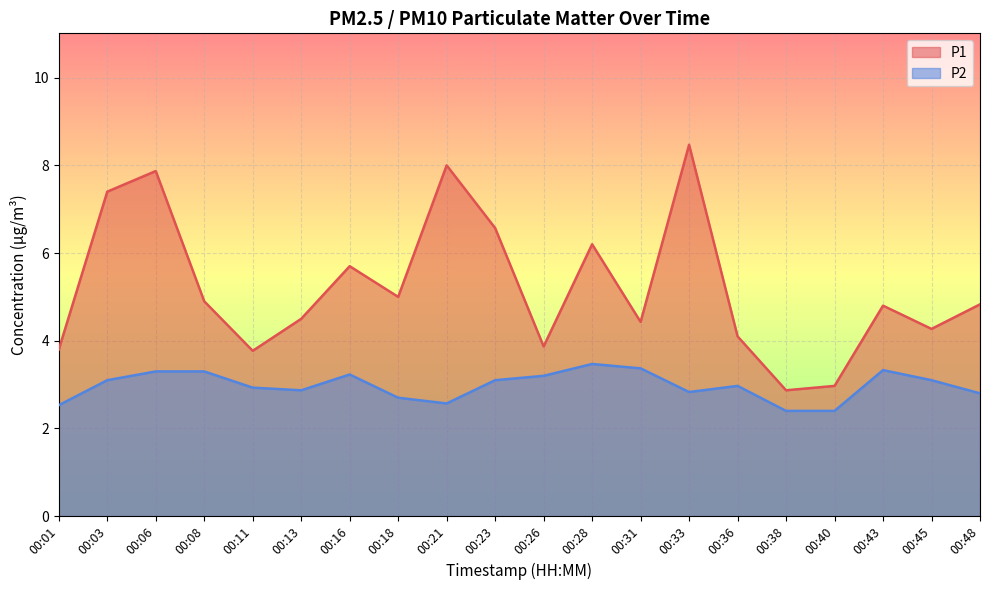

Between 00:31 and 00:16, which is larger?

00:16